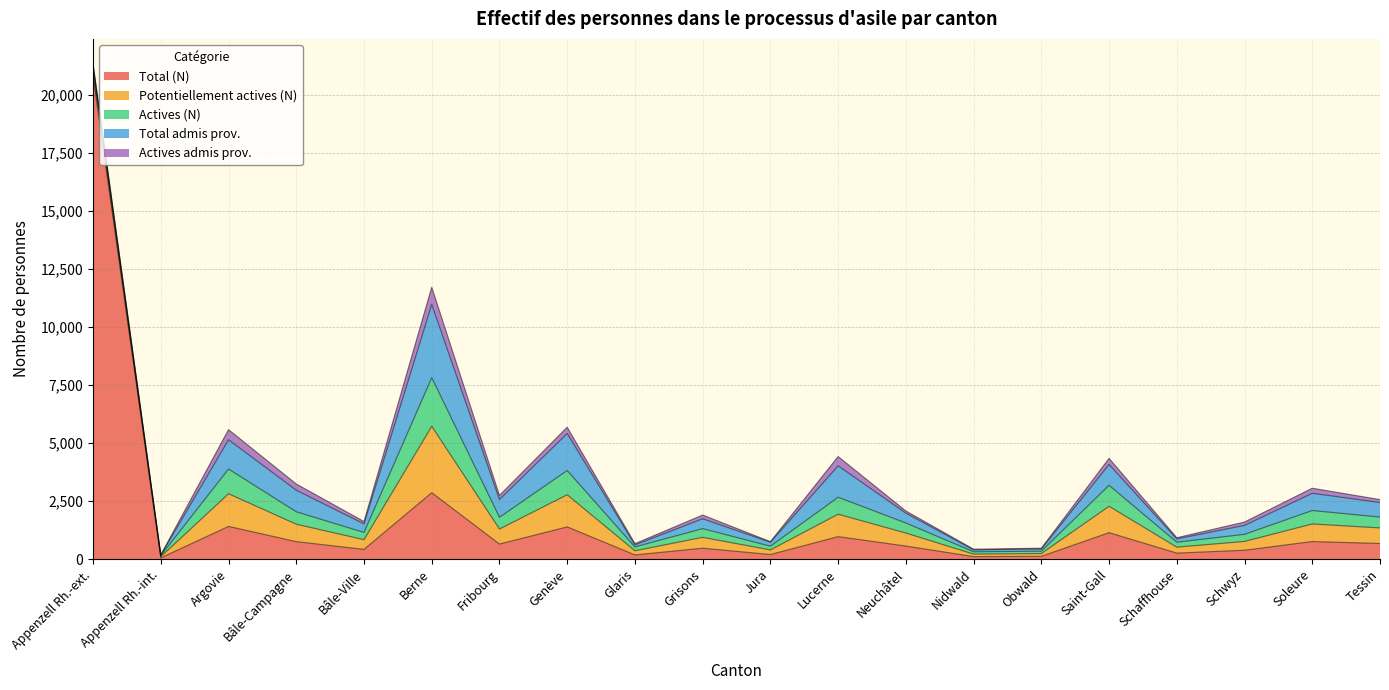

What is the difference between the highest and lowest values at Bâle-Ville?

316